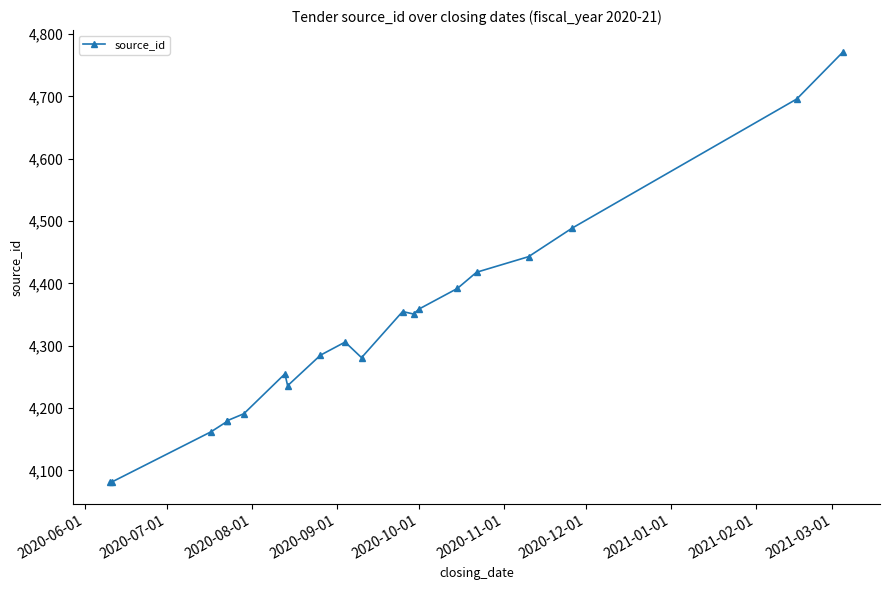

Is this an area chart (filled region under the line)?

No